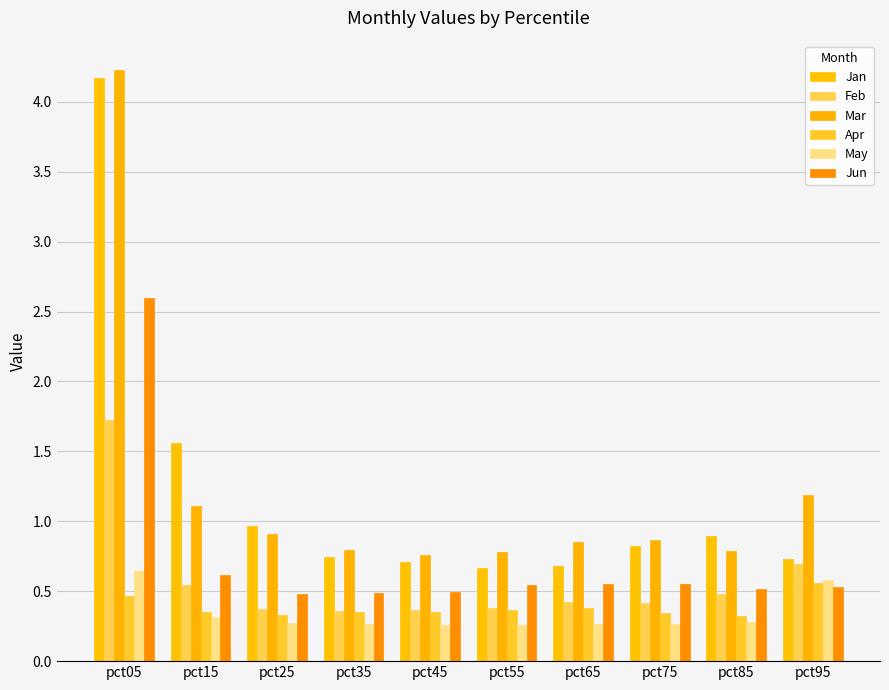

How many May values are between 0 and 1?

10